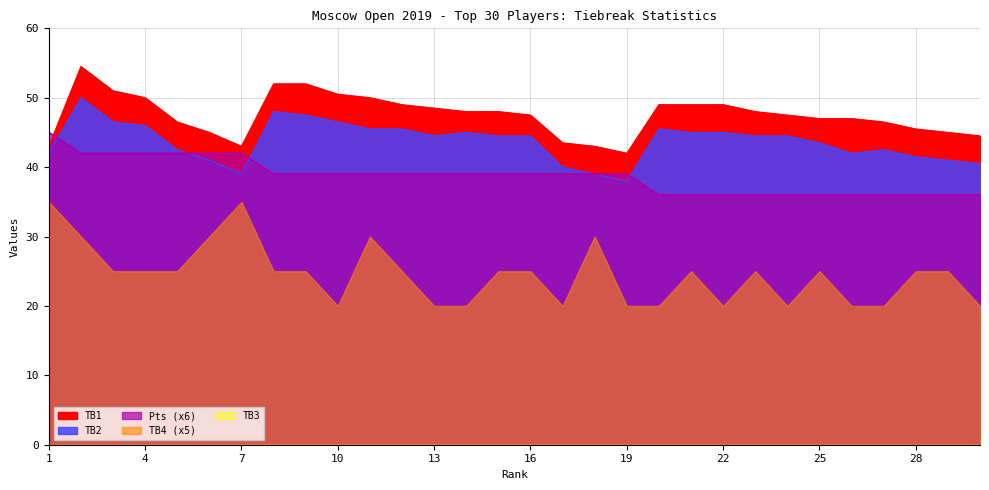

What is the maximum value shown in the chart?

54.5